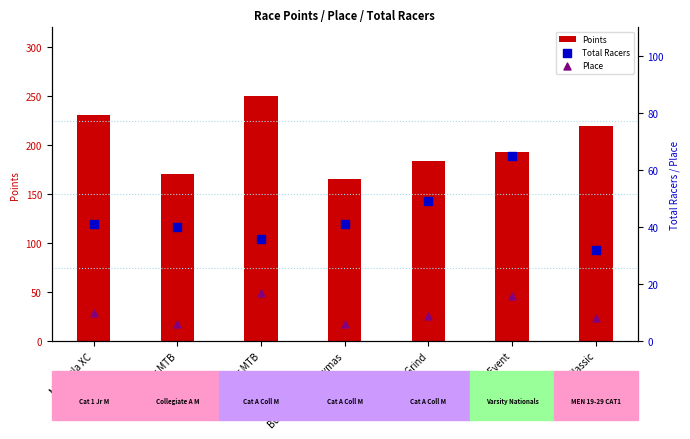

What are all the series names shown in the legend?

Points, Total Racers, Place